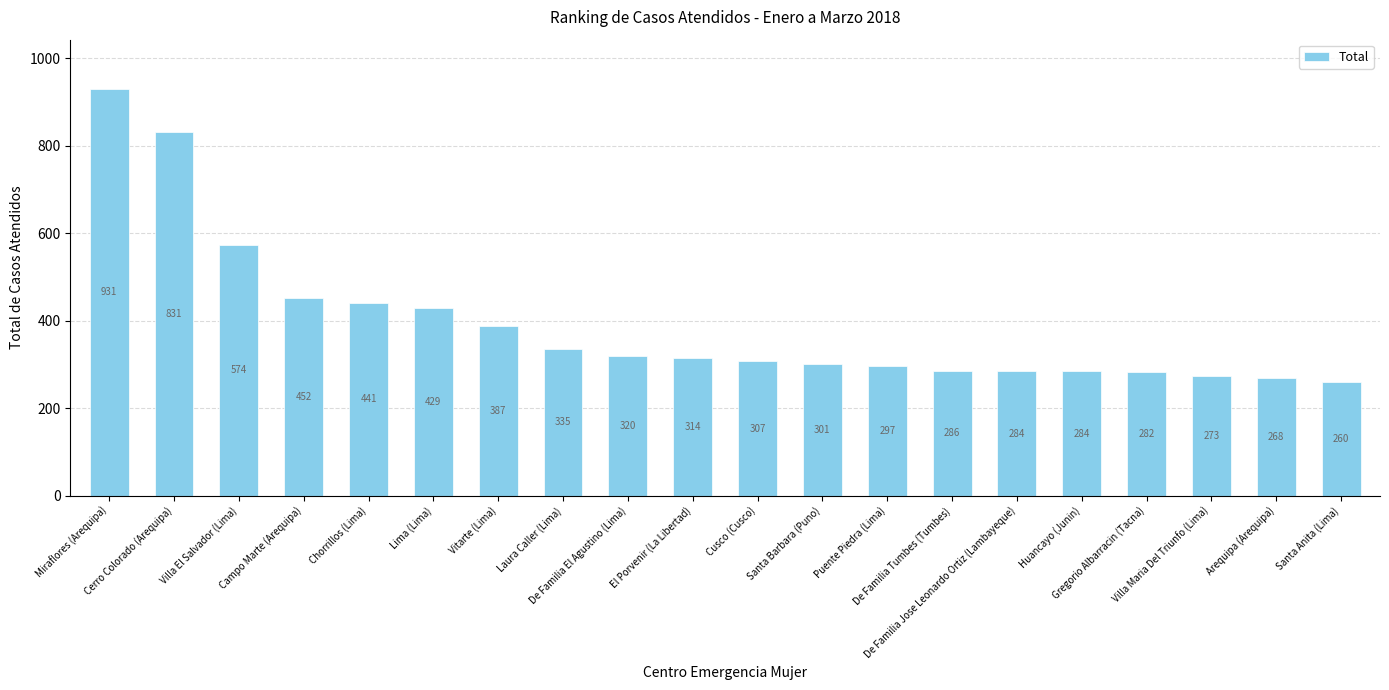

What is the maximum value shown in the chart?

931